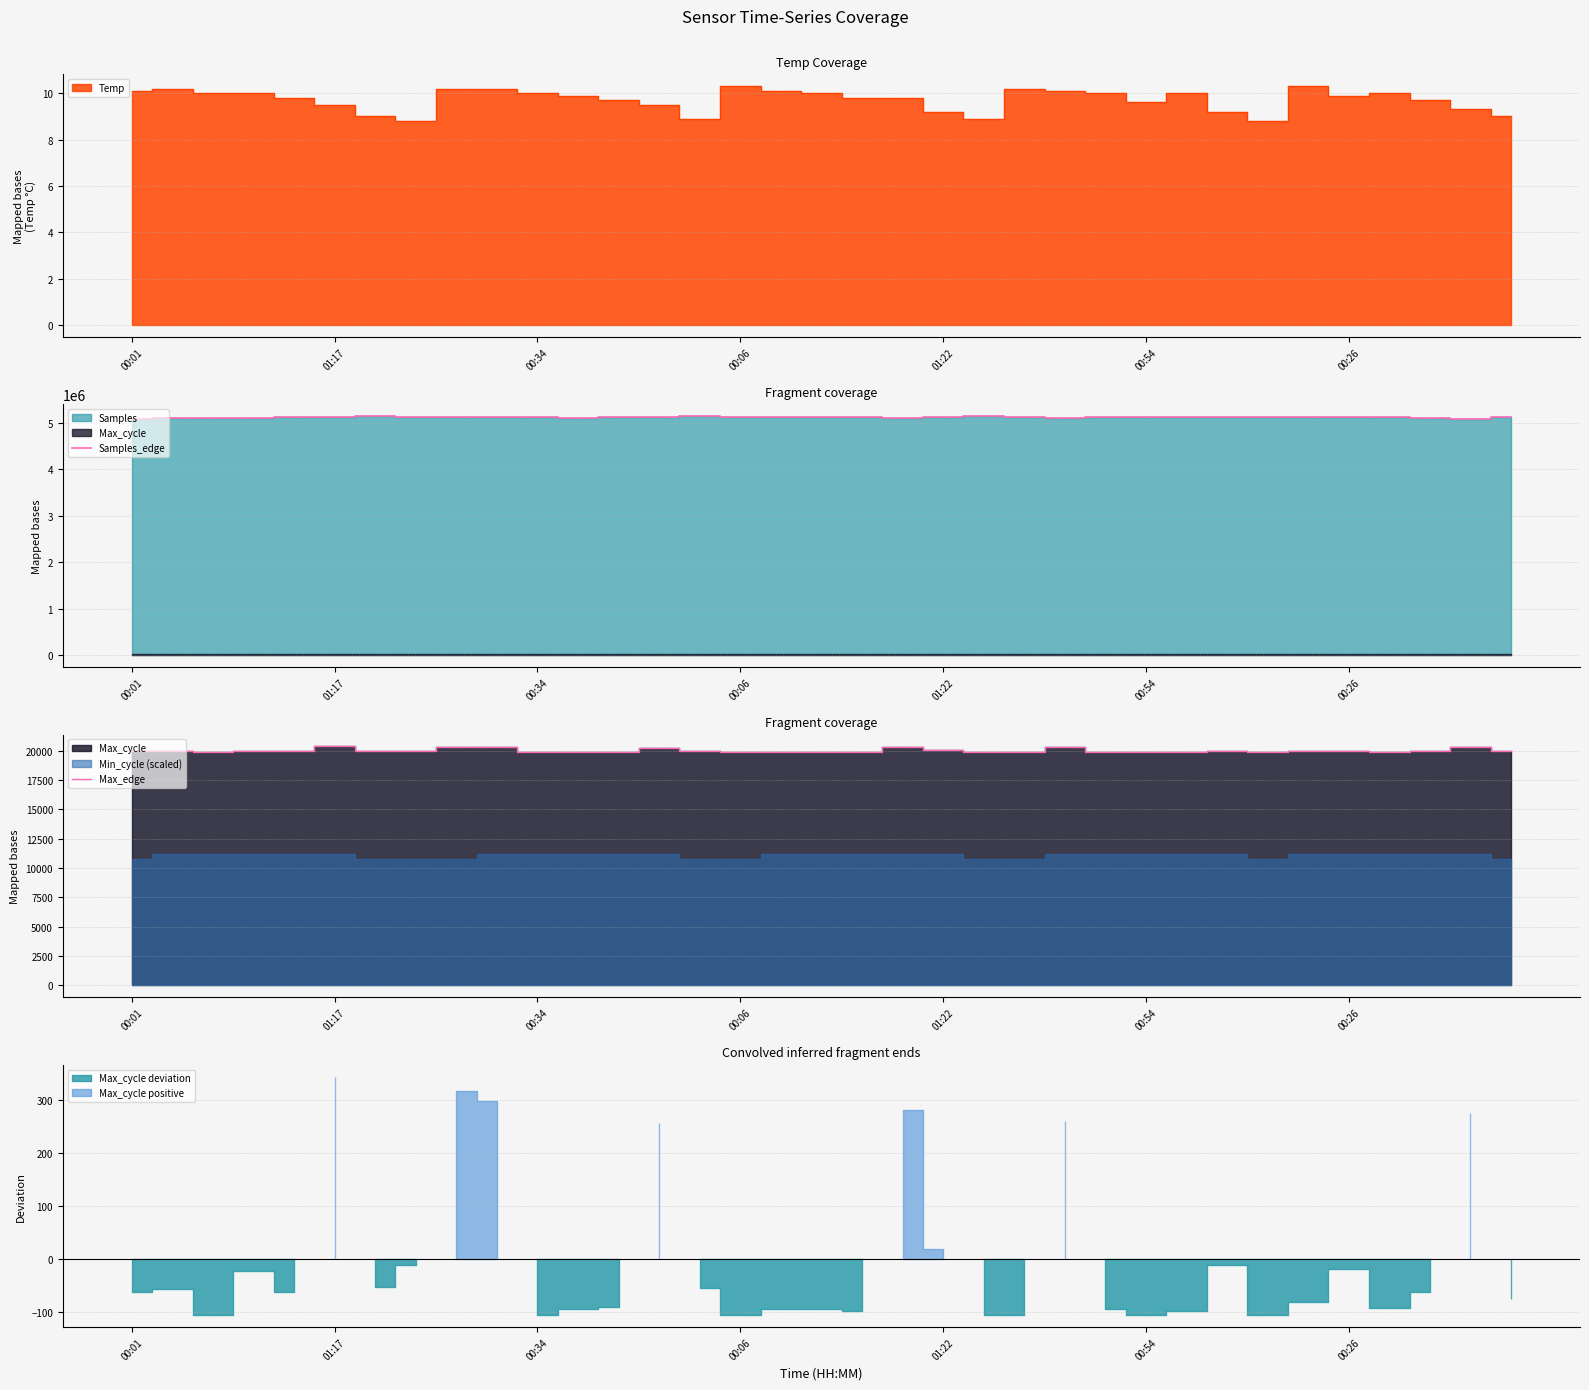

What is the minimum value for Samples_edge?

5081378